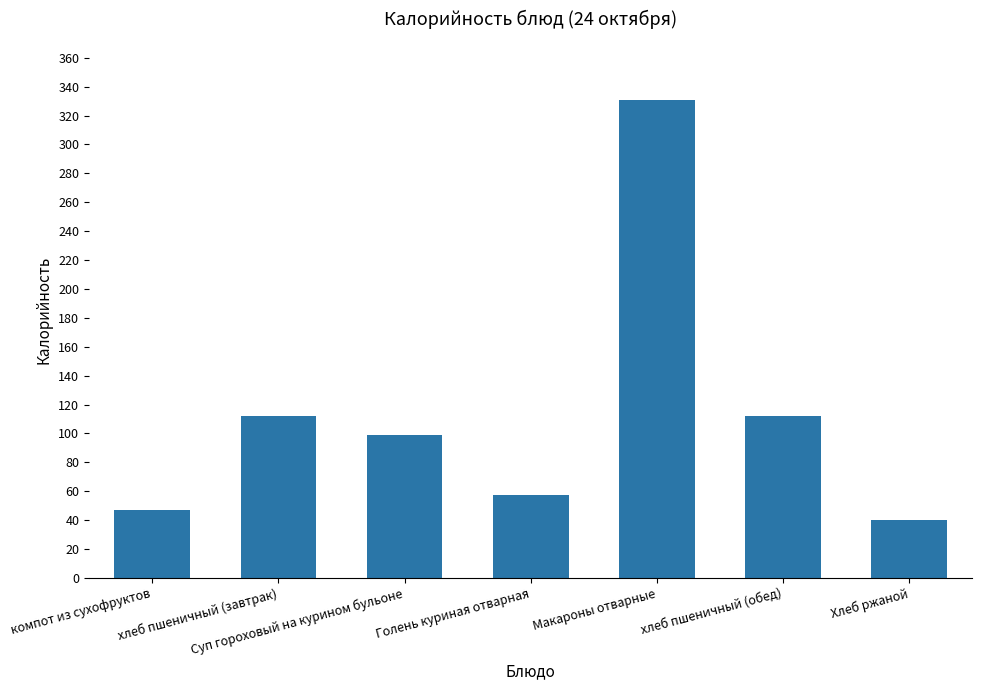

Does the chart contain stacked bars?

No